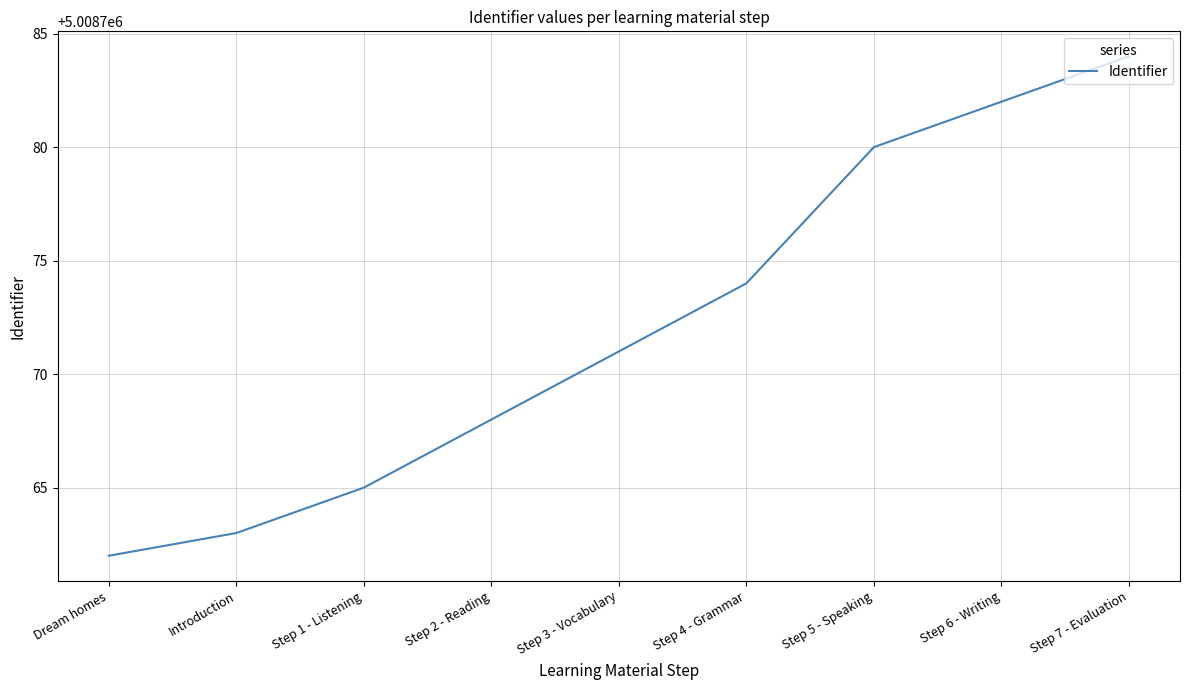

How many lines are shown in the chart?

1